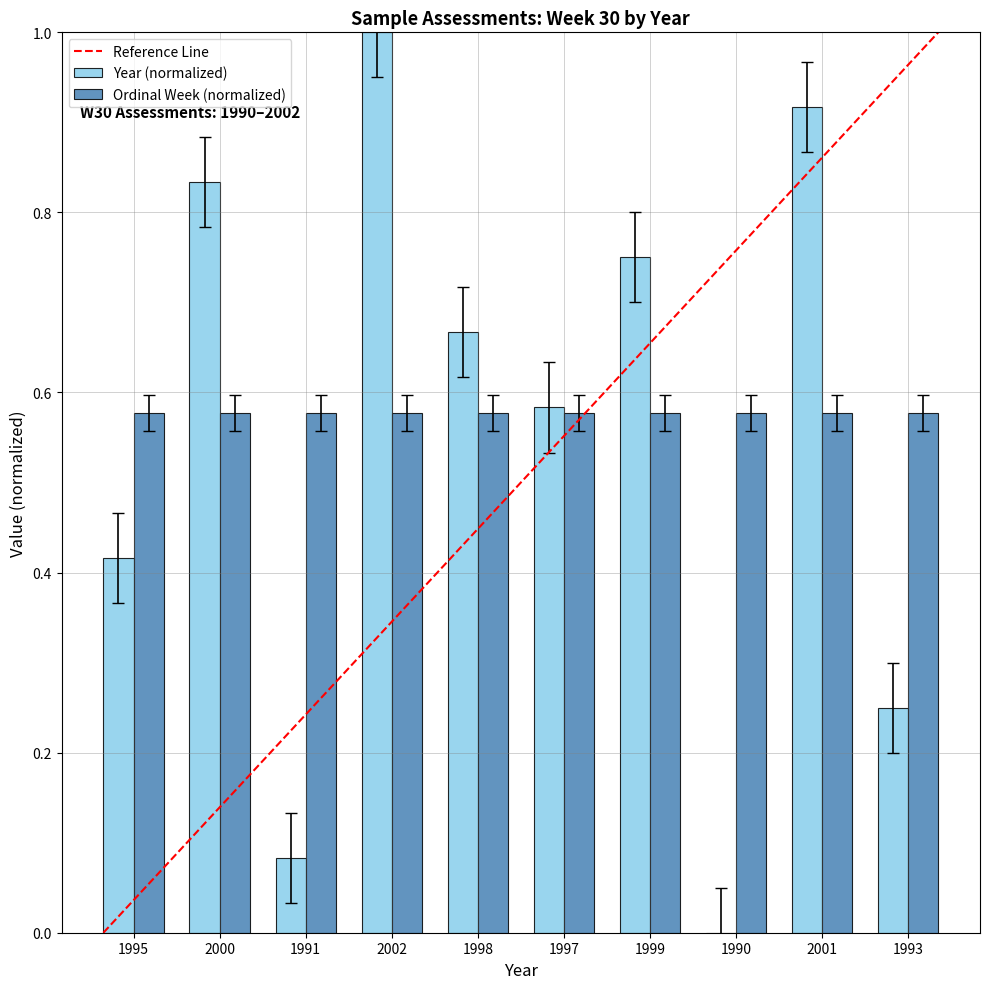

What is the sum of the Year (normalized) values at 1998 and 2002?

1.7